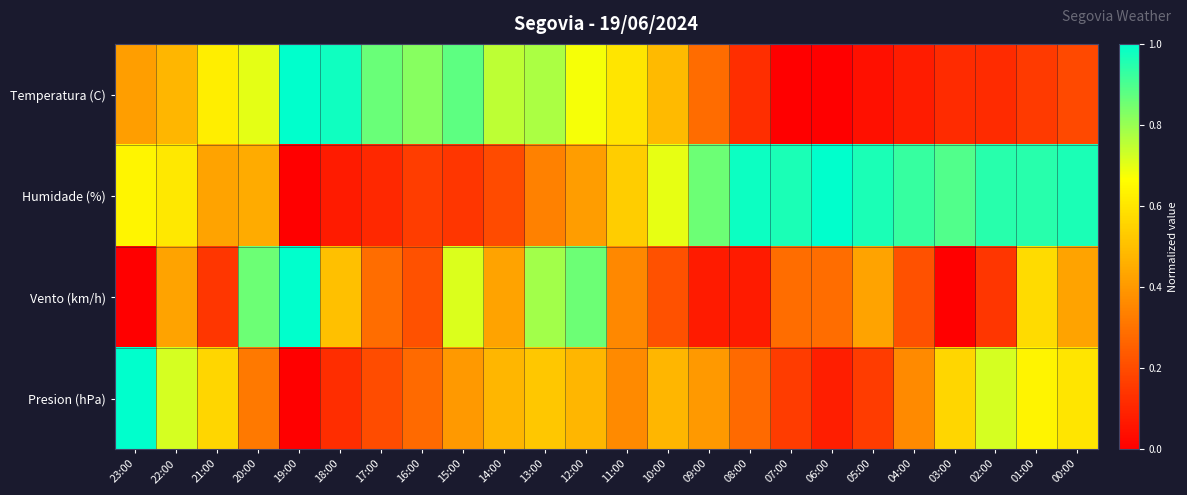

Between 20:00 and 13:00, which series saw the biggest shift?

Presion (hPa)